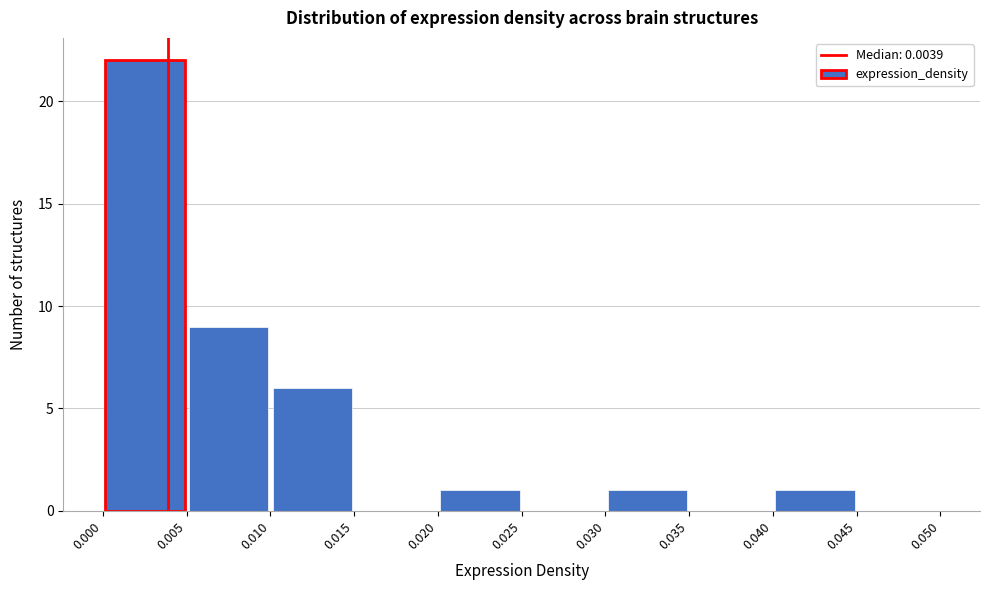

What is the height of the bar covering 0.030 to 0.035 on the x-axis? The values are not printed on the chart, so give them approximately, as read against the axis.

1